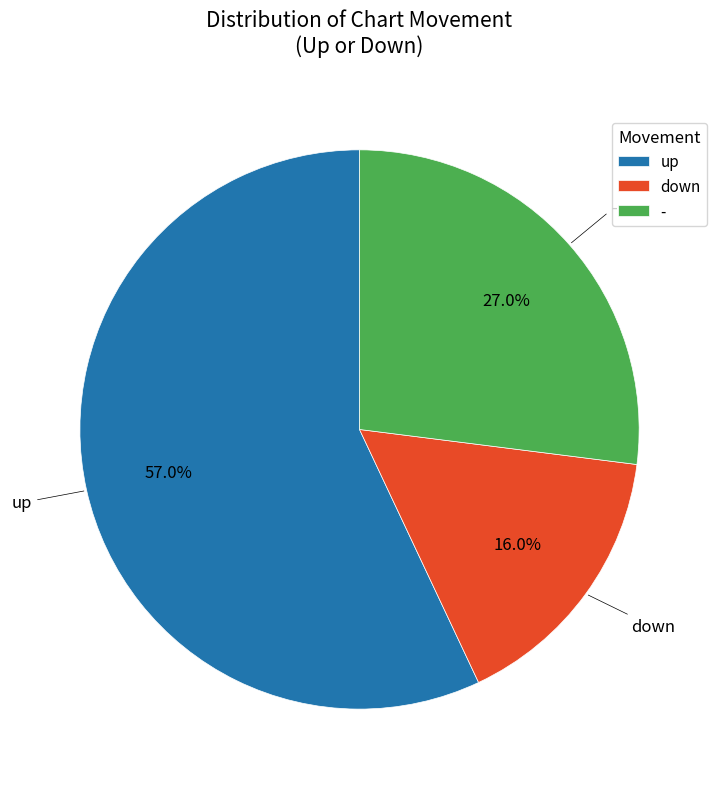

Rank the categories by value from highest to lowest.

up, -, down